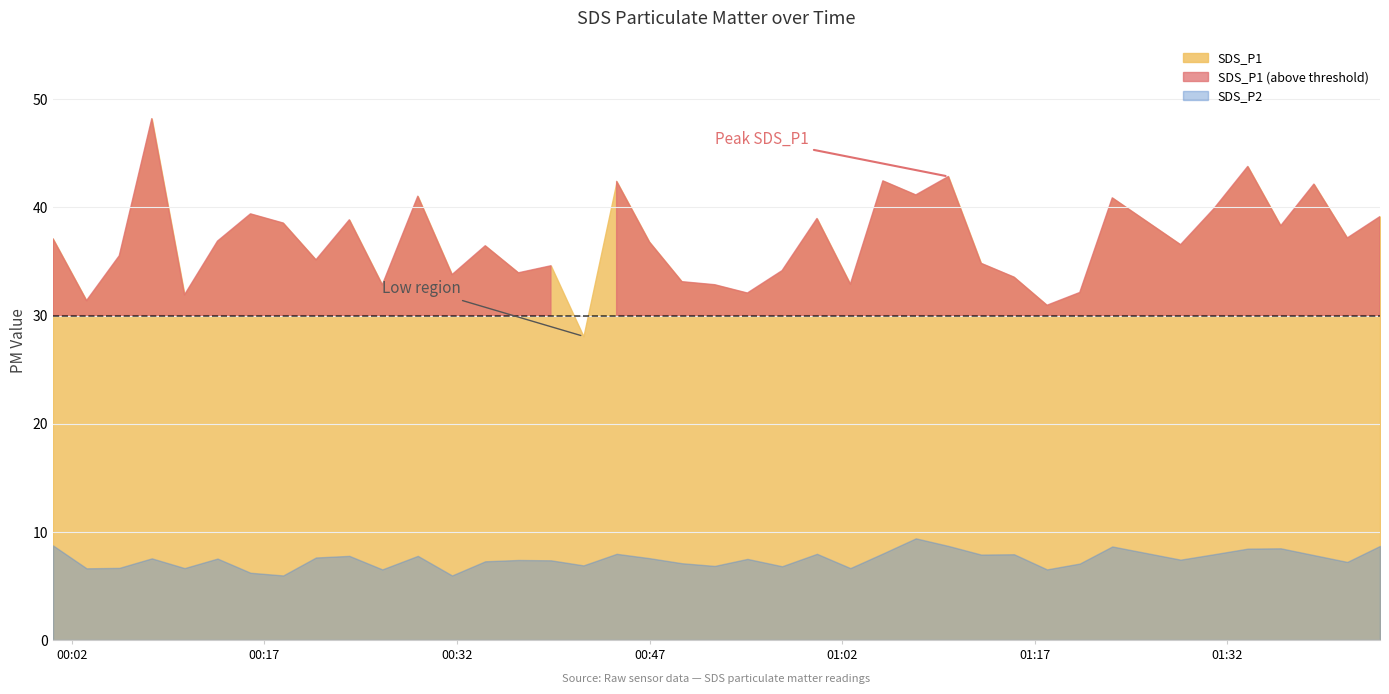

What is the label of the 22nd point from the left?

2022/01/03 00:54:37